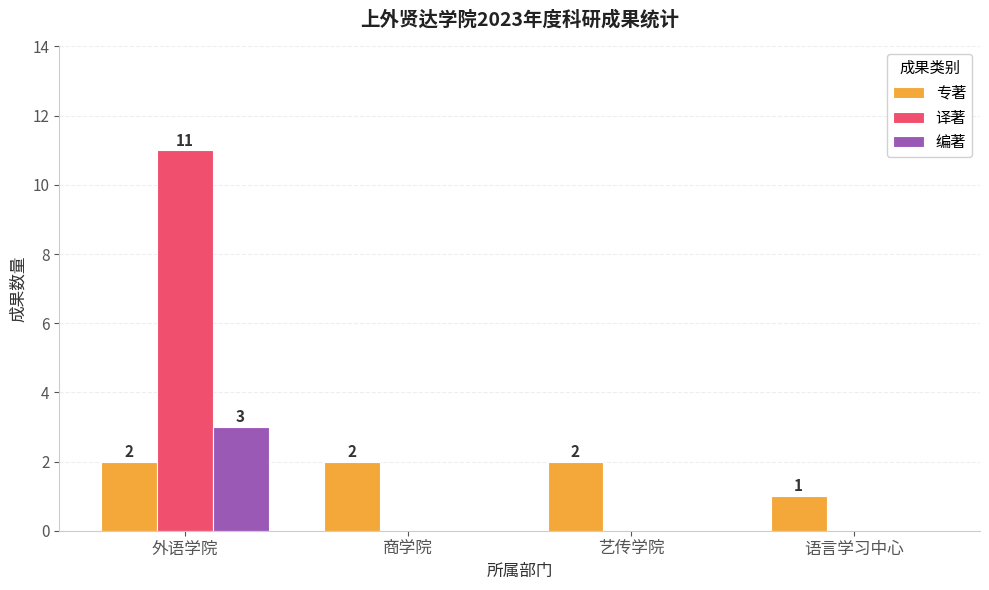

Read the 专著 value at 商学院.

2